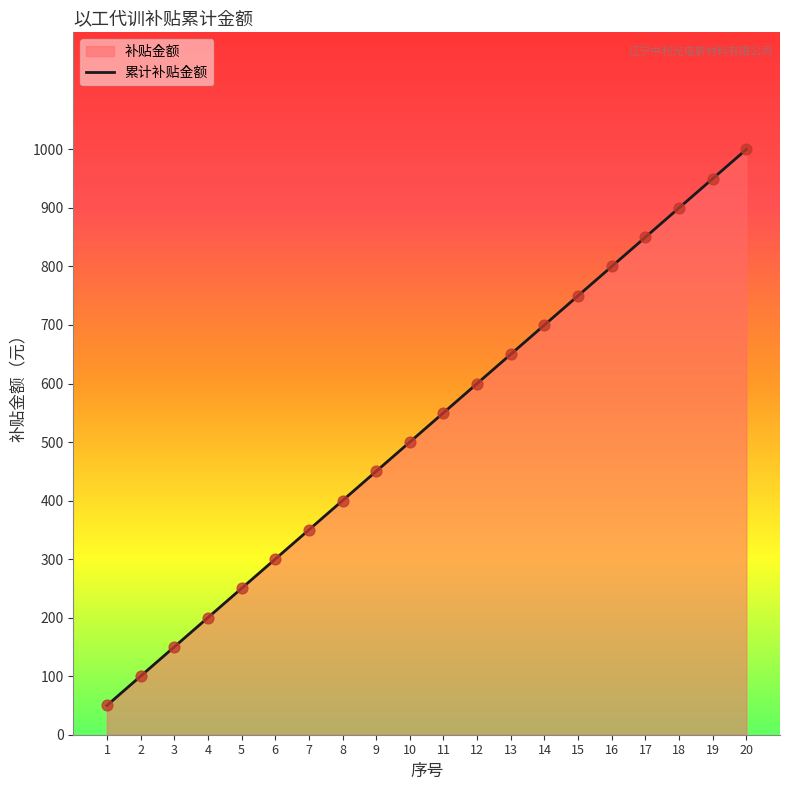

What is the change in value from 3 to 19?

+800